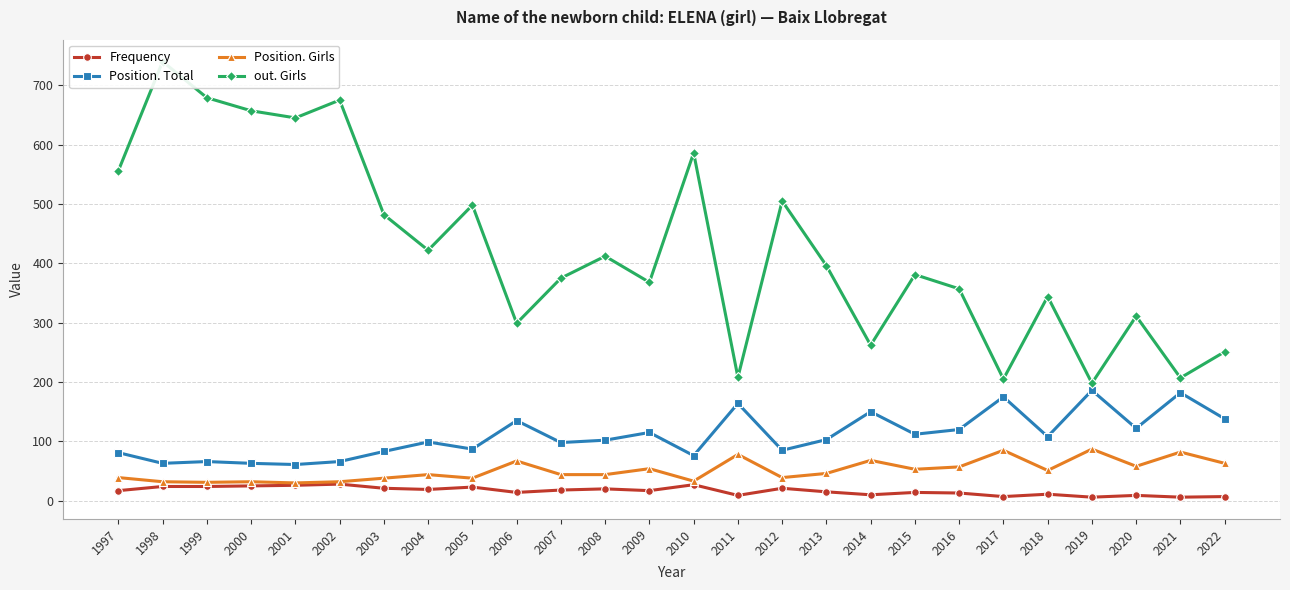

What is the value of the Frequency point at the 21st from the left?

7